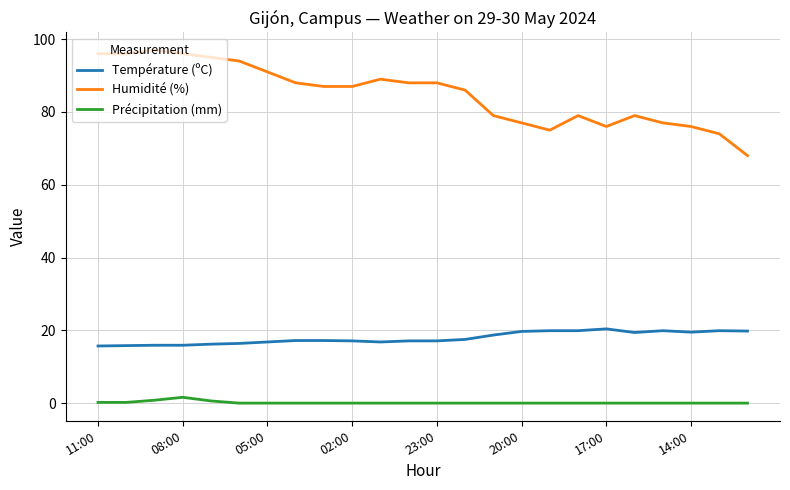

What is the difference between the maximum and minimum values in the Température (ºC) series?

4.7